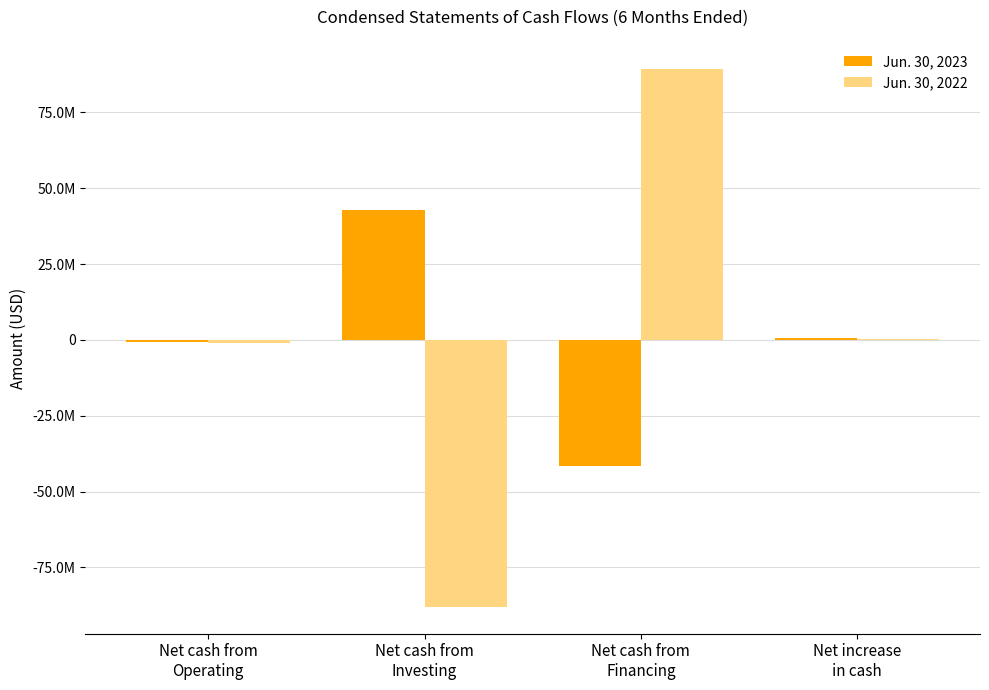

What are all the series names shown in the legend?

Jun. 30, 2023, Jun. 30, 2022